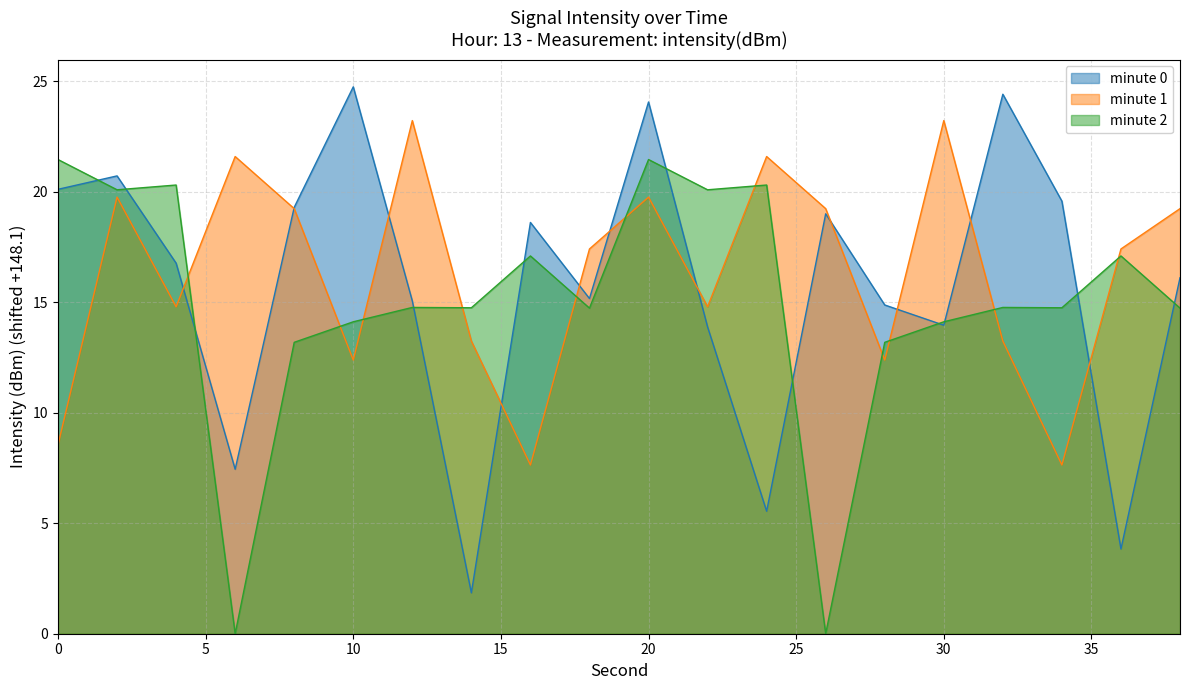

Reading left to right, list all the values displayed in this chart.

minute 0: 20.1	20.7	16.8	7.4	19.3	24.7	15.1	1.9	18.6	15.2	24.1	13.9	5.5	19.0	14.9	14.0	24.4	19.6	3.8	16.1
minute 1: 8.5	19.8	14.8	21.6	19.2	12.4	23.2	13.2	7.6	17.4	19.8	14.8	21.6	19.2	12.4	23.2	13.2	7.6	17.4	19.2
minute 2: 21.5	20.1	20.3	0.0	13.2	14.1	14.8	14.7	17.1	14.7	21.5	20.1	20.3	0.0	13.2	14.1	14.8	14.7	17.1	14.7